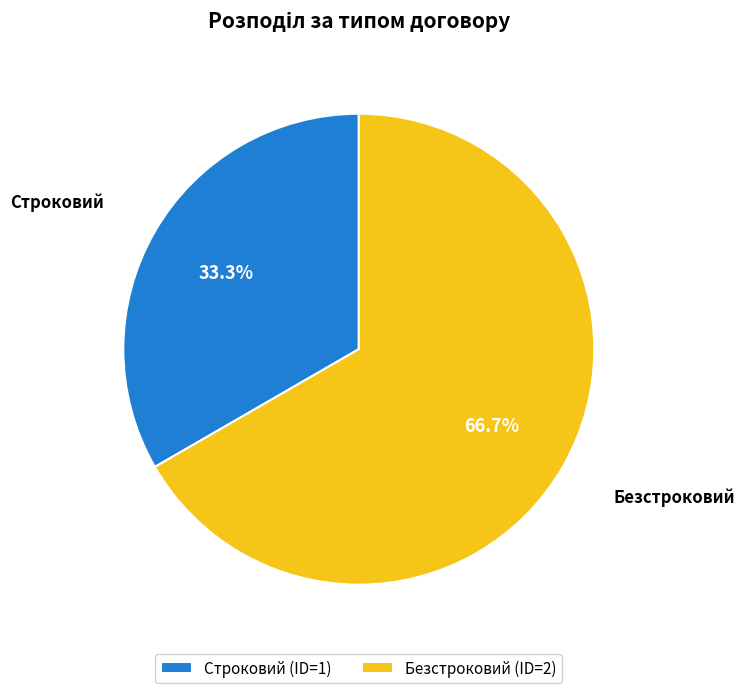

To the nearest percent, what is the difference between the largest and smallest slice percentages?

33%